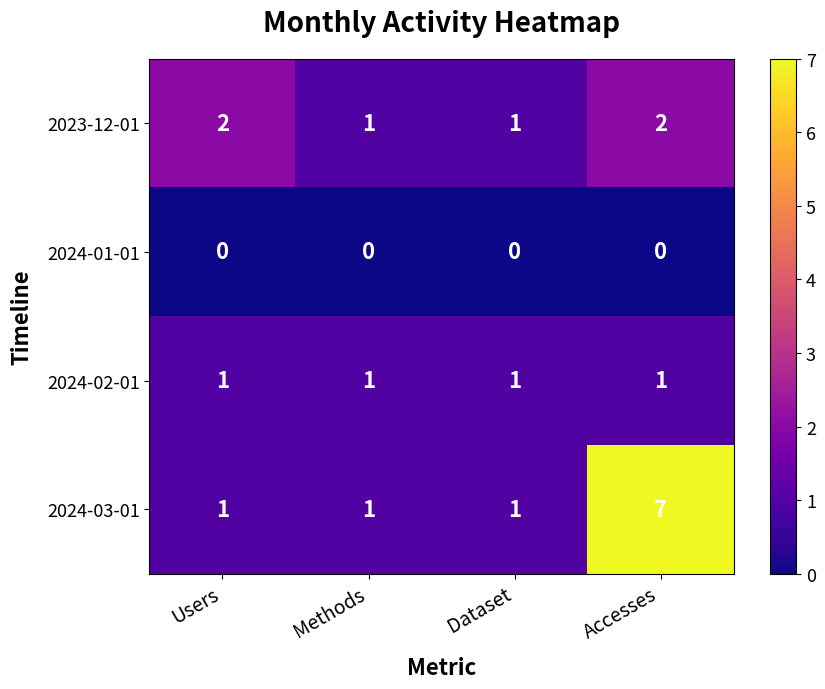

Which category has the highest value across all series?

Accesses